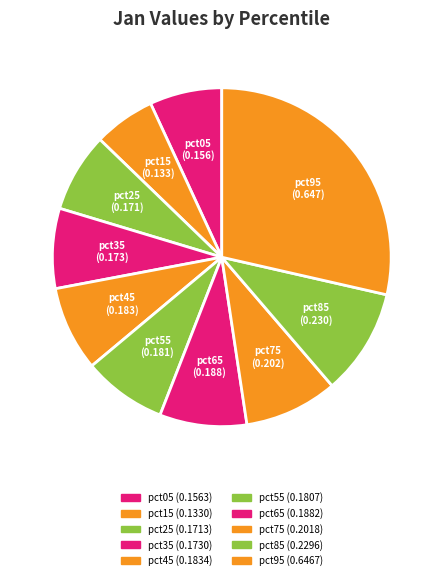

Does pct35 account for over 50% of the chart?

No